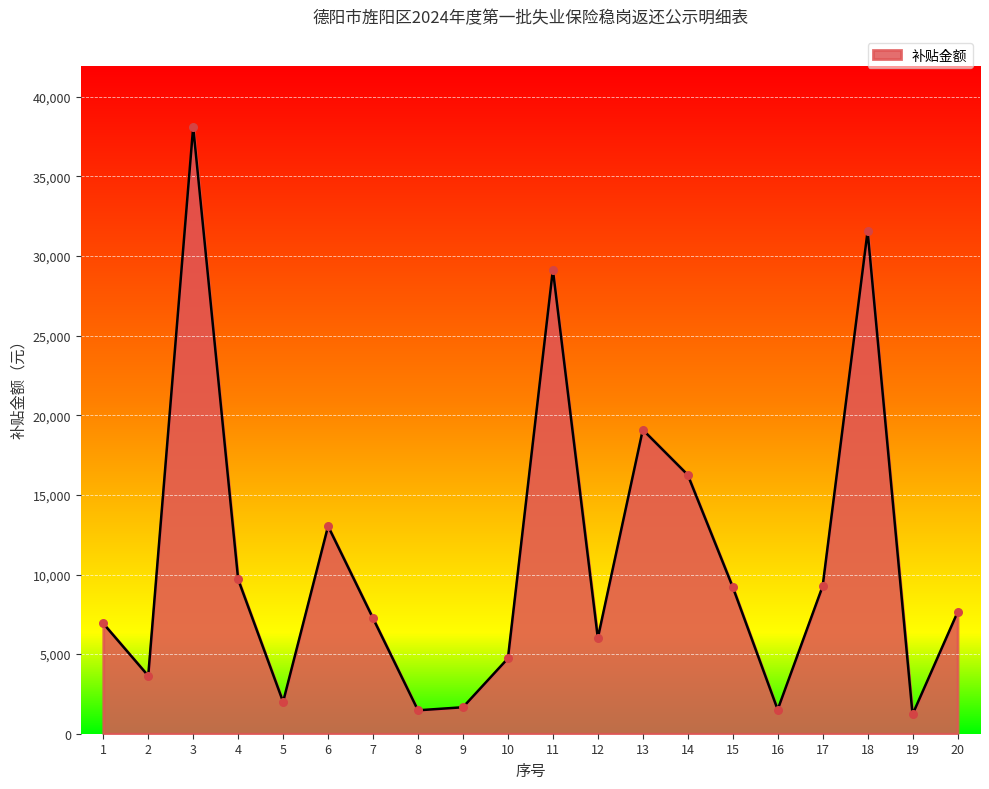

What is the change in value from 11 to 18?

+2415.2